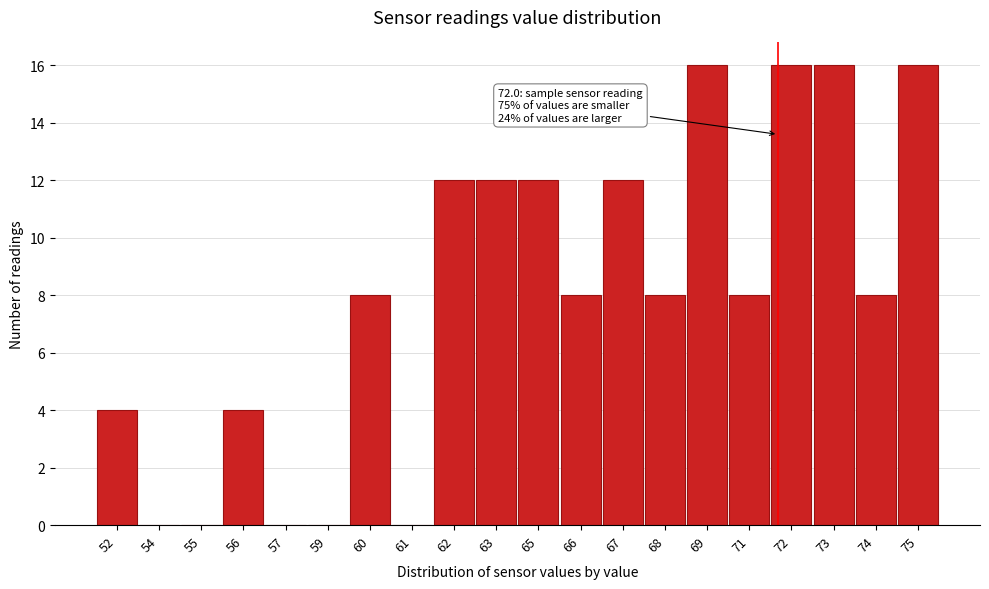

Reading left to right, what are all the values shown in this chart?

52=4	54=0	55=0	56=4	57=0	59=0	60=8	61=0	62=12	63=12	65=12	66=8	67=12	68=8	69=16	71=8	72=16	73=16	74=8	75=16